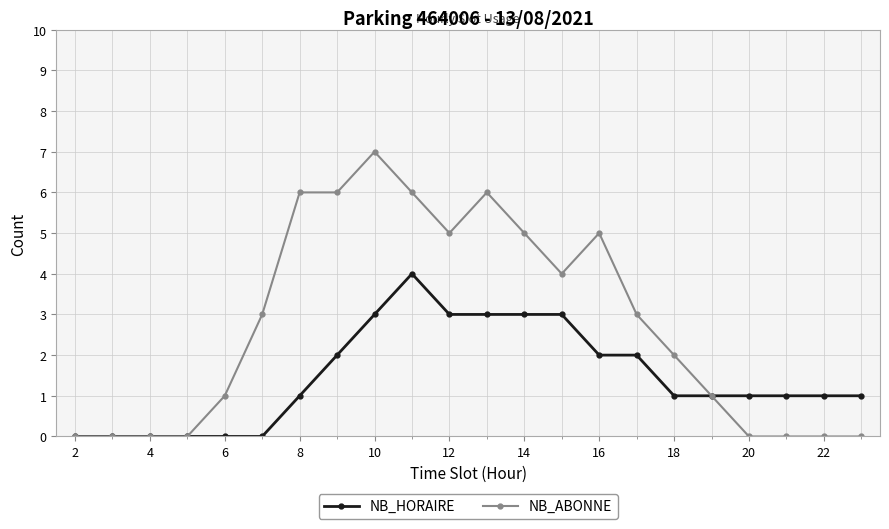

Which series has the largest total across all categories?

NB_ABONNE